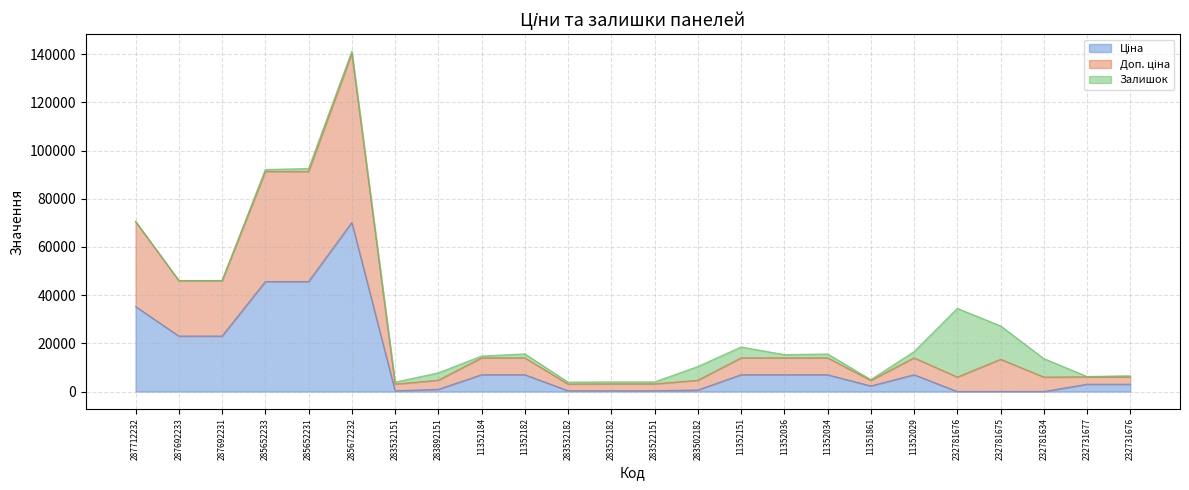

At which label does Доп. ціна reach its minimum?

283532151